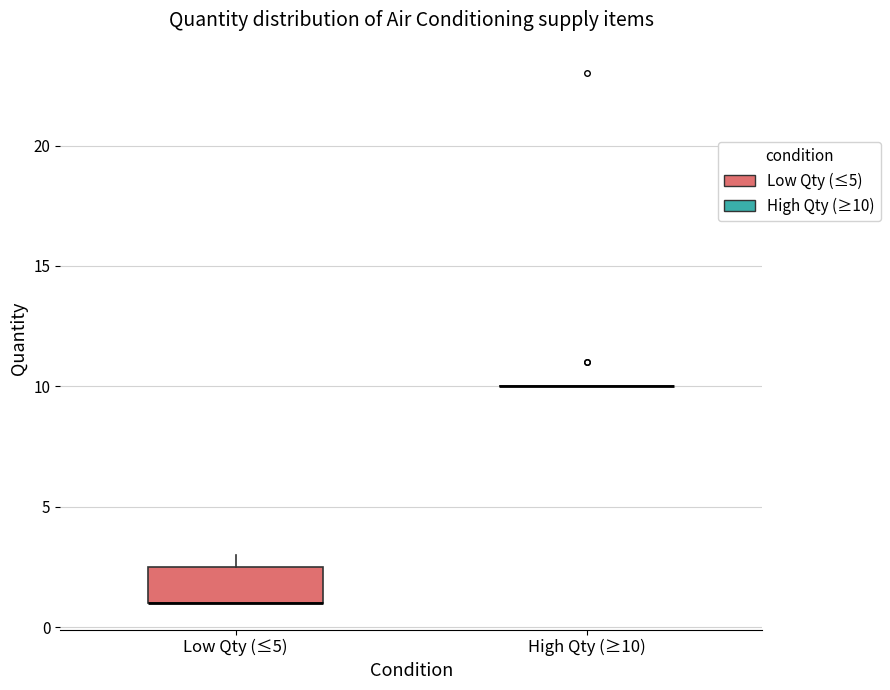

Reading left to right, transcribe this box plot: for each box, give where its median line is, the range the box spans, and where its two whiskers end, as read against the y-axis. The values are not printed on the chart, so give them approximately, as read against the axis.

Low Qty (≤5): median 1.0 (drawn on the box's lower edge), box 1.0 to 2.5, whiskers 1.0 to 3.0
High Qty (≥10): box collapsed to a line at 10.0, whiskers 10.0 to 10.0